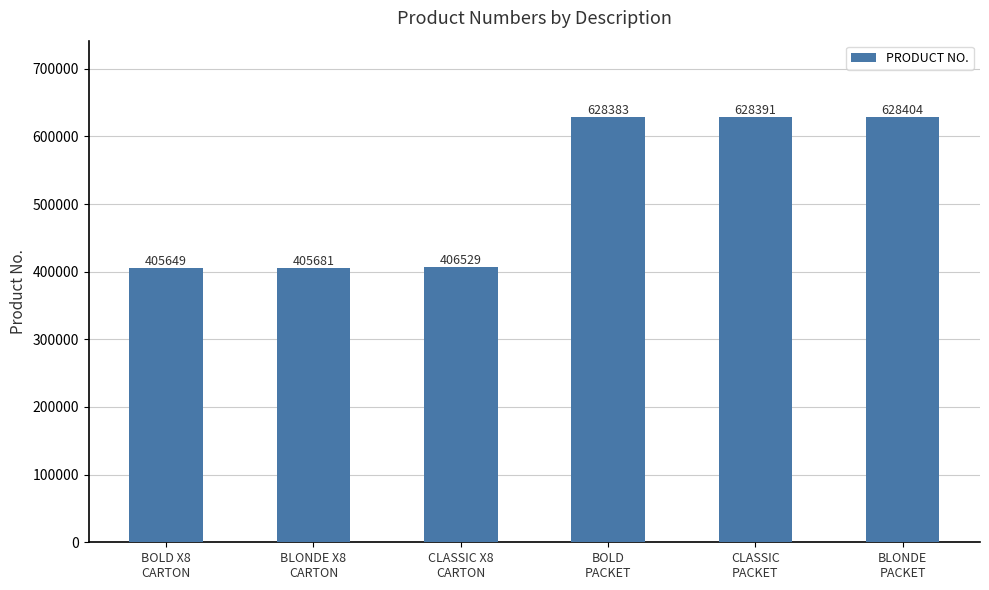

List the labels in order of value, smallest first.

BOLD X8
CARTON, BLONDE X8
CARTON, CLASSIC X8
CARTON, BOLD
PACKET, CLASSIC
PACKET, BLONDE
PACKET